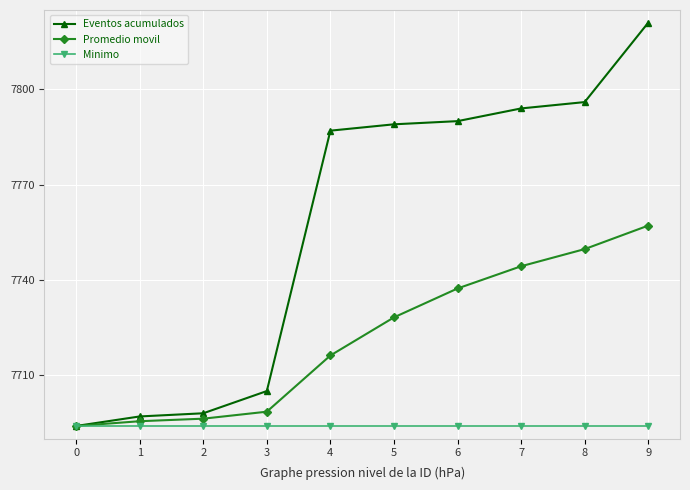

What is the value of the Minimo point at the 6th from the left?

7694.0